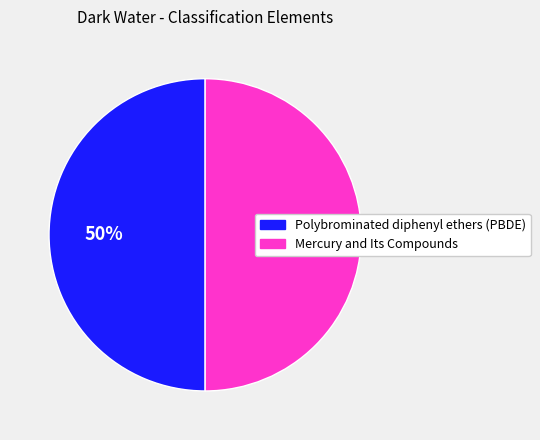

Approximately how many times larger is the value at Polybrominated diphenyl ethers (PBDE) compared to Mercury and Its Compounds?

1.0